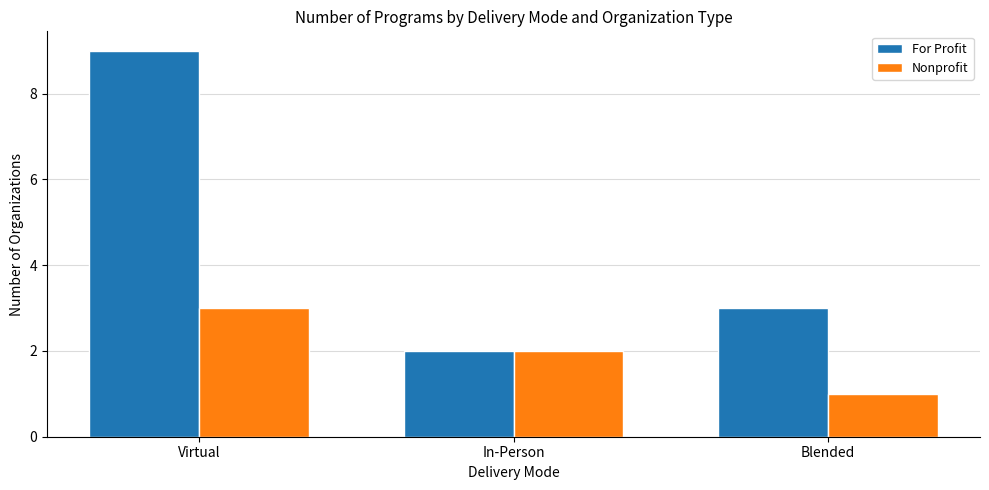

How many data points in For Profit are less than 3?

1